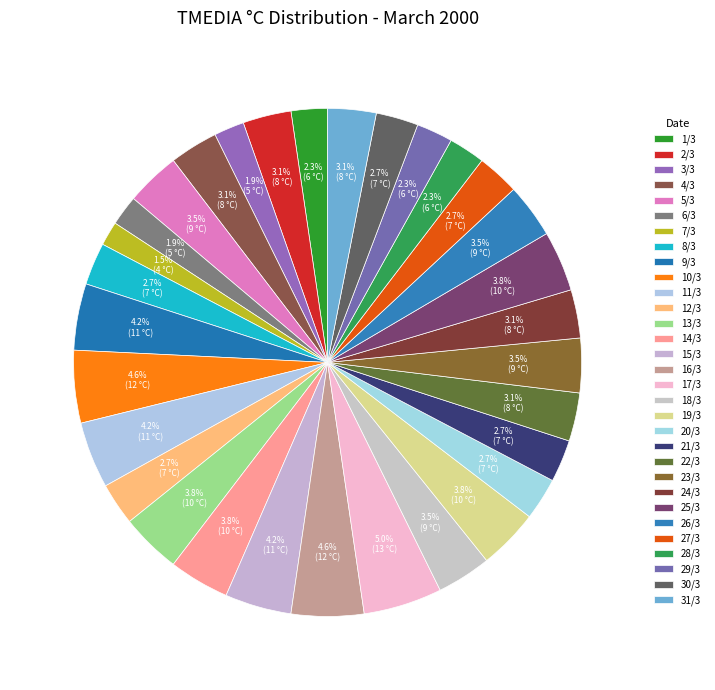

Is 29/3 the majority of the pie?

No